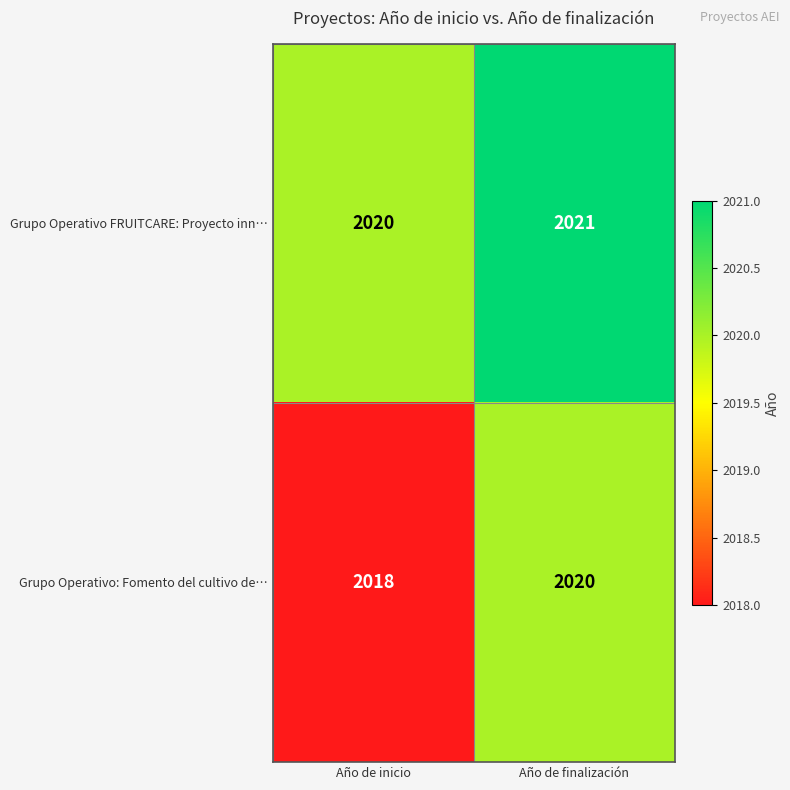

What is the sum of the Grupo Operativo: Fomento del cultivo de… values at Año de finalización and Año de inicio?

4038